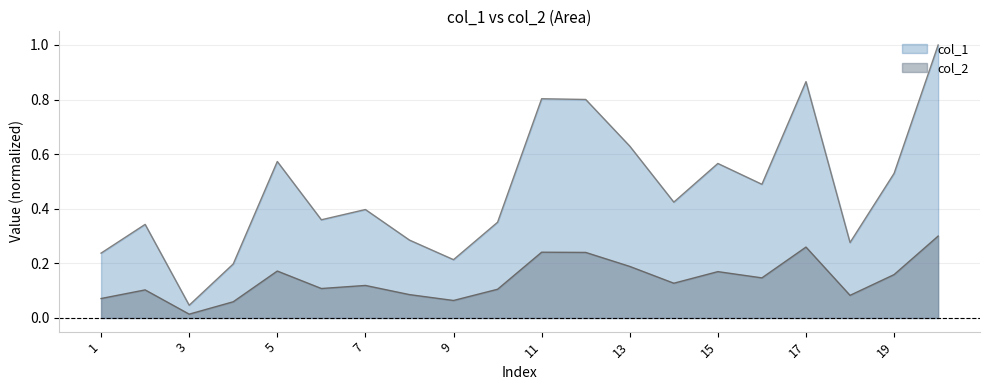

What is the difference between the maximum and minimum values in the col_1 series?

1.0